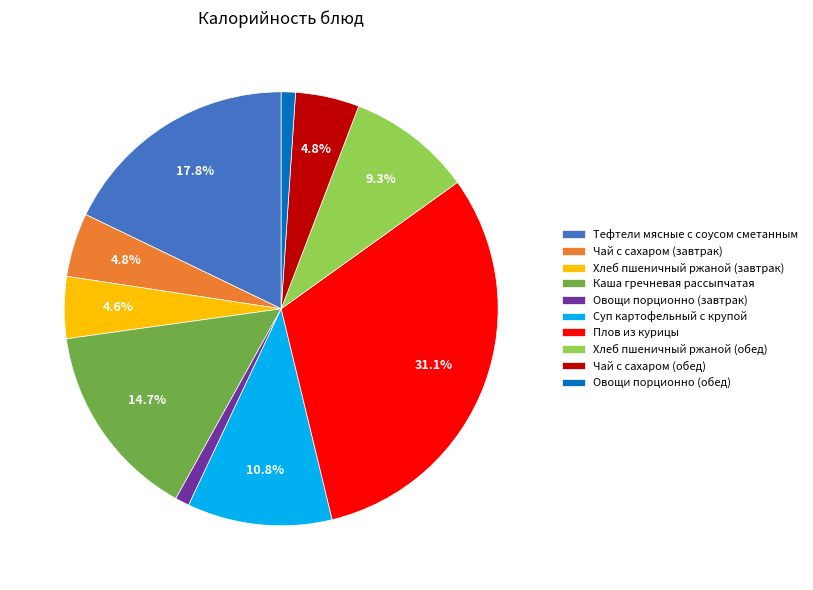

How many segments does this pie chart have?

10